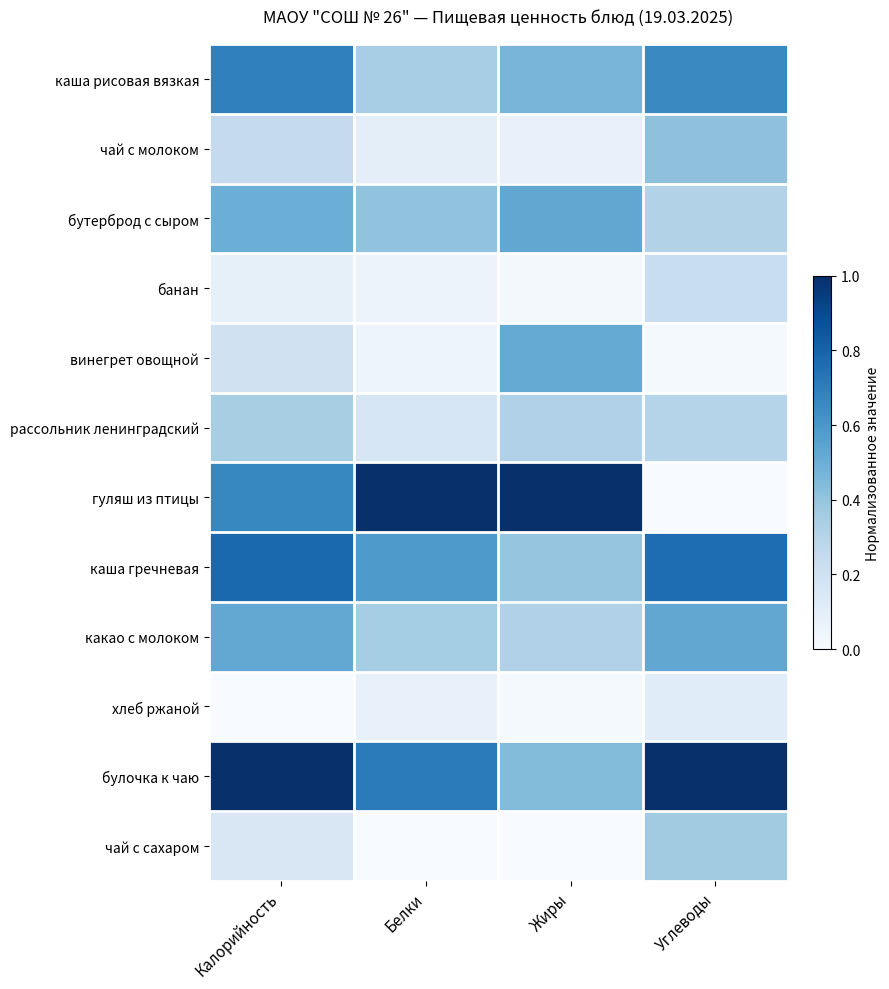

Rank the series at Жиры from highest to lowest value.

гуляш из птицы, бутерброд с сыром, винегрет овощной, каша рисовая вязкая, булочка к чаю, каша гречневая, рассольник ленинградский, какао с молоком, чай с молоком, банан, хлеб ржаной, чай с сахаром